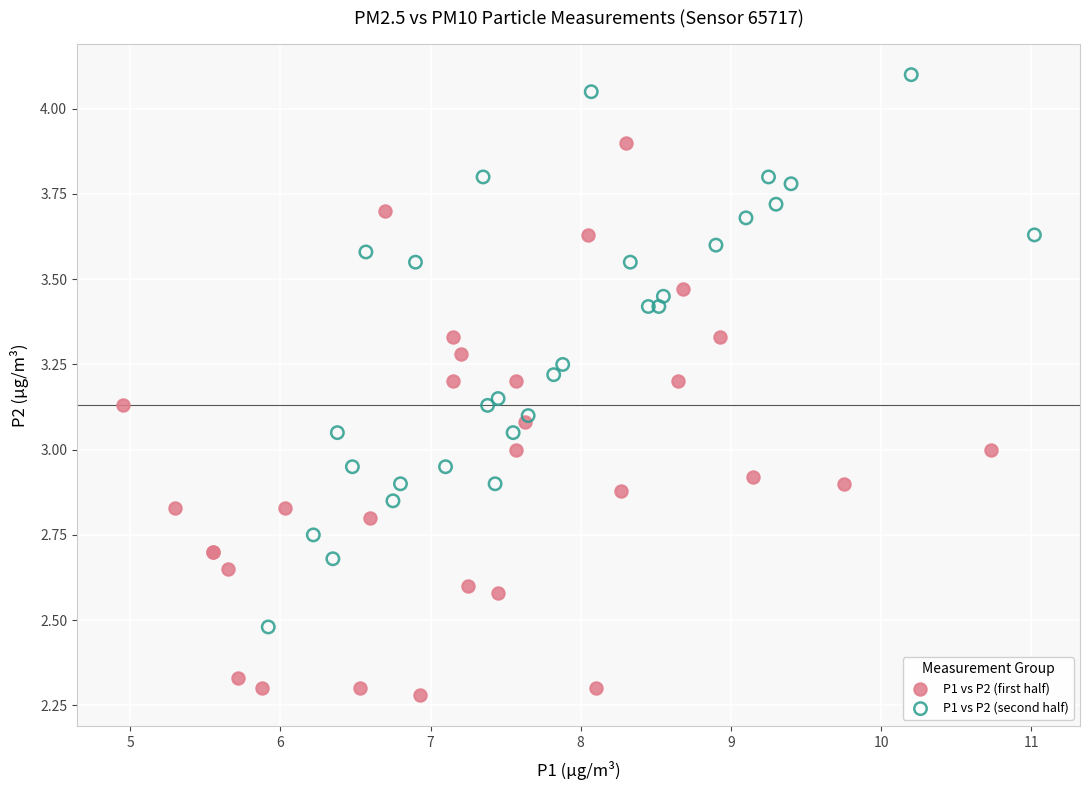

What are all the series names shown in the legend?

P1 vs P2 (first half), P1 vs P2 (second half)